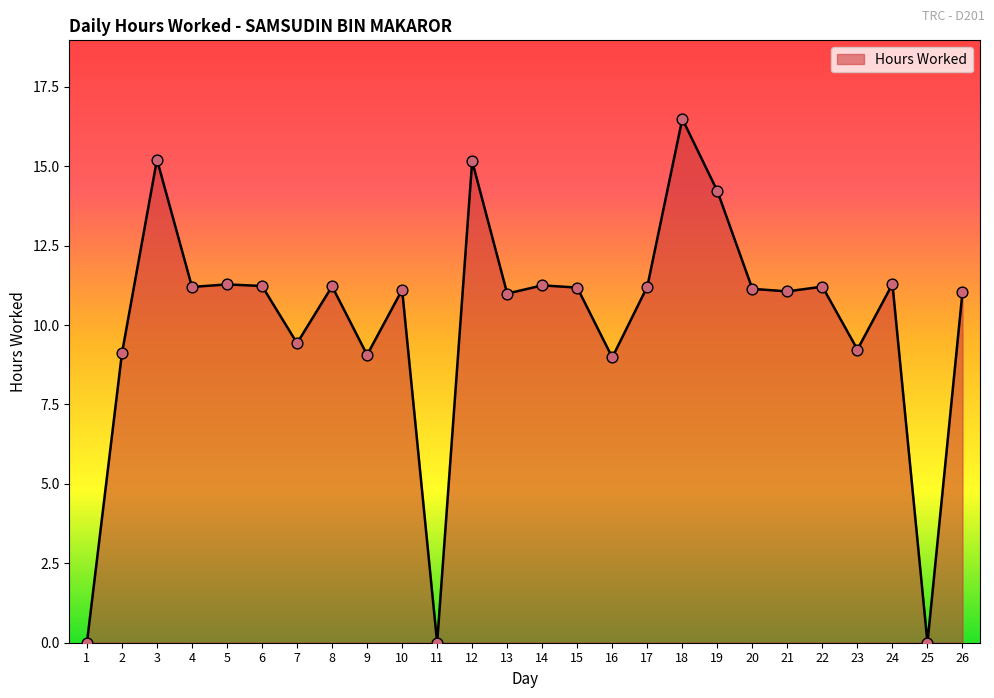

Approximately how many times larger is the value at 10 compared to 18?

0.7